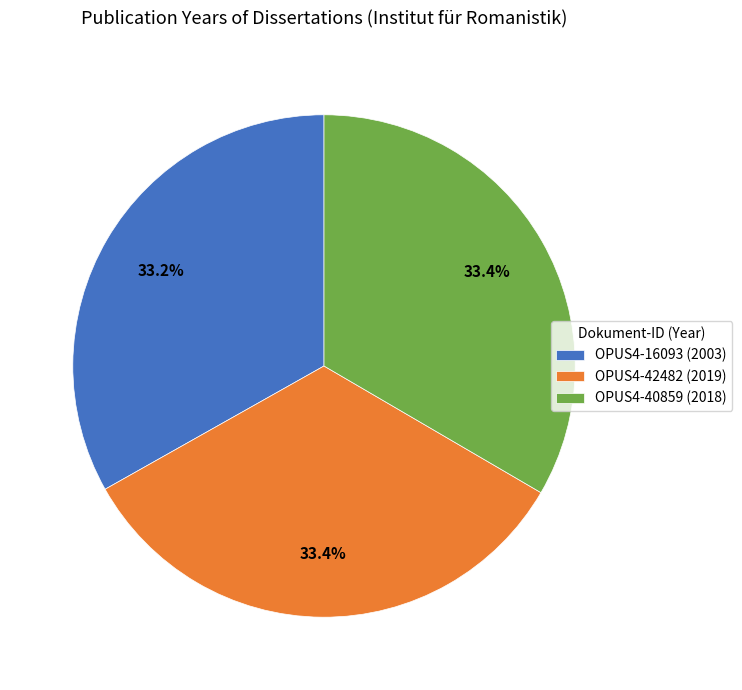

Does OPUS4-16093 account for over 50% of the chart?

No